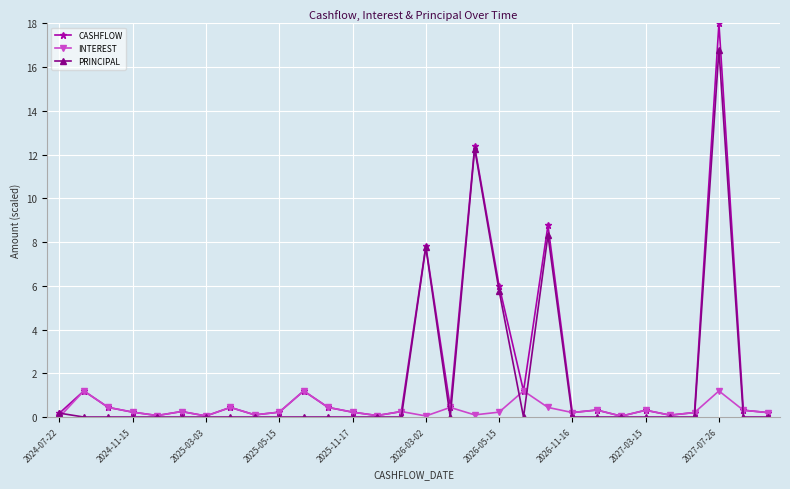

What are all the series names shown in the legend?

CASHFLOW, INTEREST, PRINCIPAL